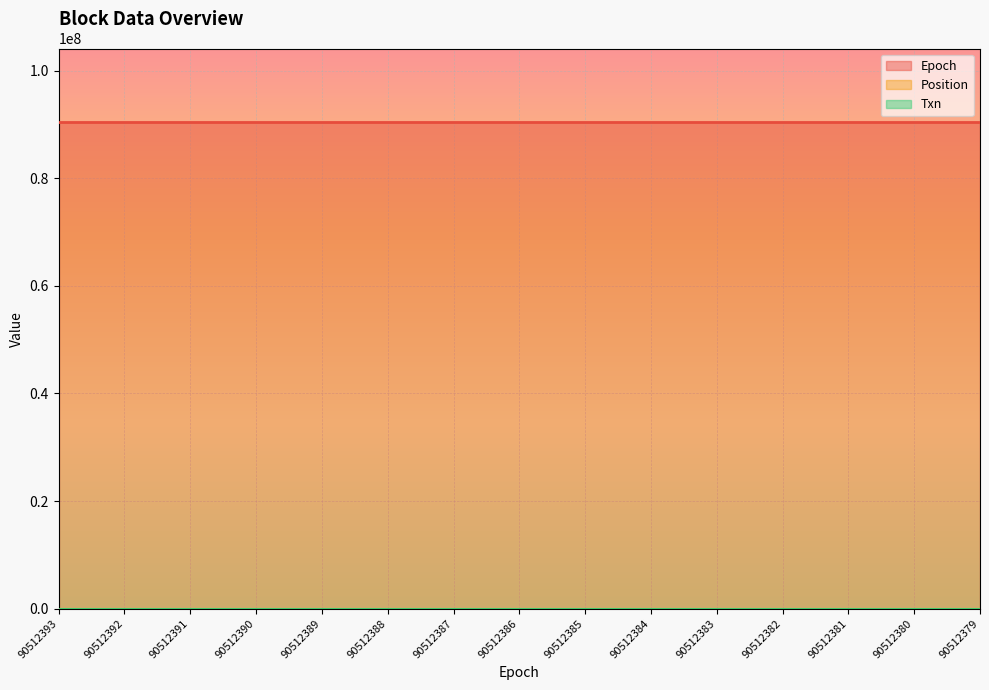

At which category does Position reach its first local peak?

90512392